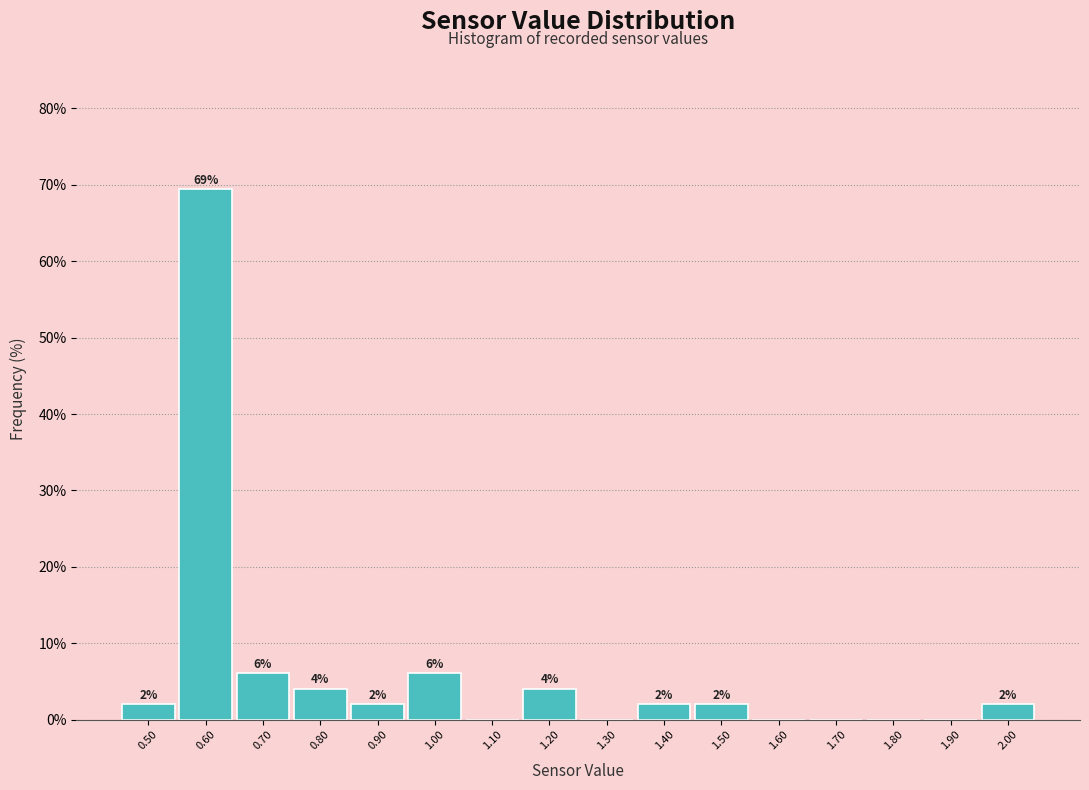

Which range on the x-axis has the tallest bar?

0.55 to 0.65